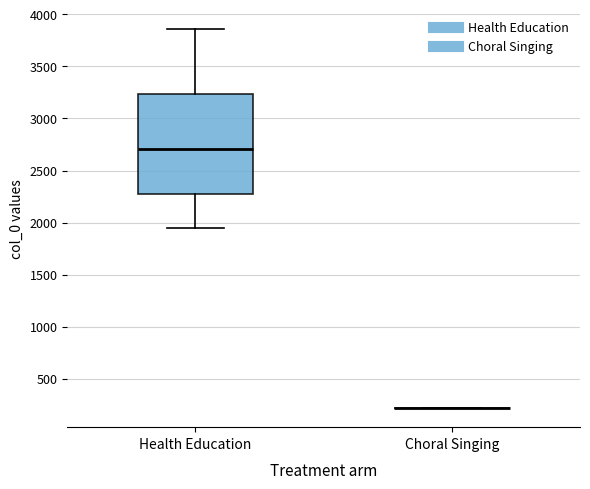

Reading left to right, read every box against the y-axis: the position of its median line, the range the box covers, and the ends of its whiskers. The values are not printed on the chart, so give them approximately, as read against the axis.

Health Education: median 2700, box 2300 to 3250, whiskers 1950 to 3850
Choral Singing: box collapsed to a line at 200, whiskers 200 to 200